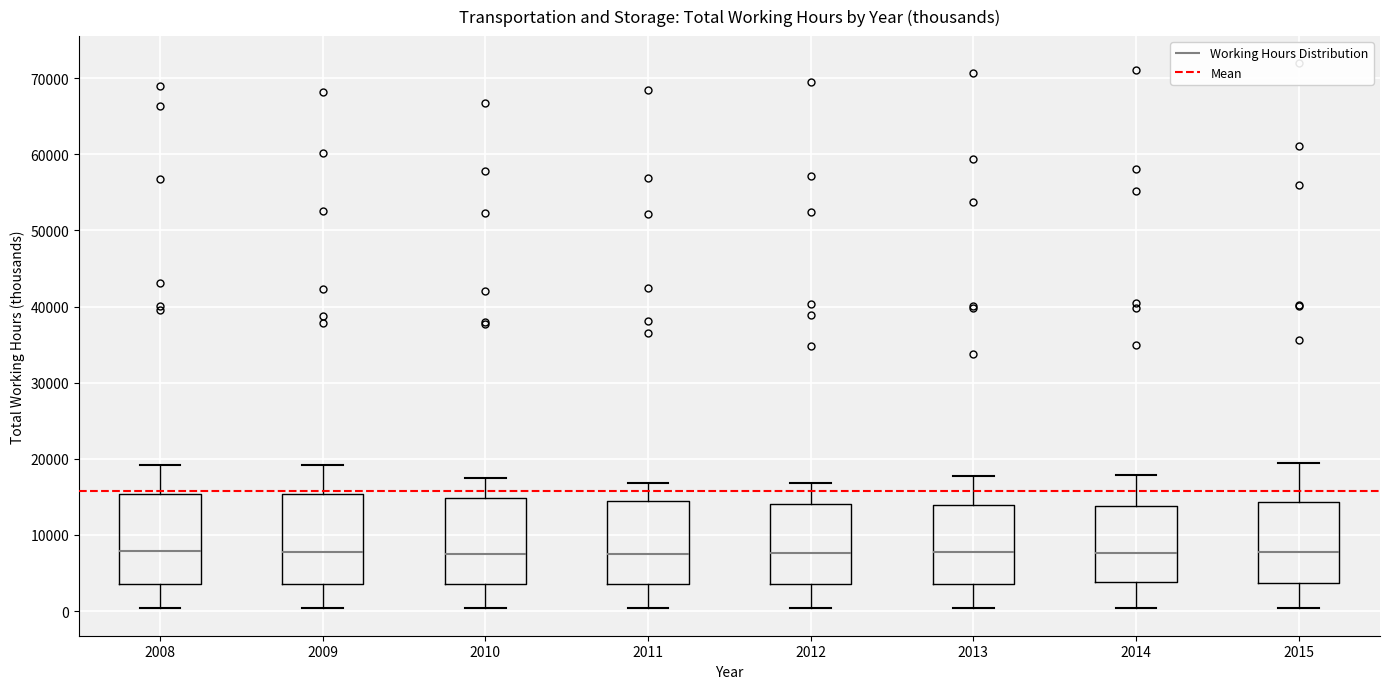

Reading left to right, transcribe this box plot: for each box, give where its median line is, the range the box spans, and where its two whiskers end, as read against the y-axis. The values are not printed on the chart, so give them approximately, as read against the axis.

2008: median 8000, box 4000 to 15000, whiskers 0 to 19000
2009: median 8000, box 4000 to 15000, whiskers 0 to 19000
2010: median 7000, box 3000 to 15000, whiskers 0 to 18000
2011: median 8000, box 4000 to 15000, whiskers 0 to 17000
2012: median 8000, box 4000 to 14000, whiskers 0 to 17000
2013: median 8000, box 4000 to 14000, whiskers 0 to 18000
2014: median 8000, box 4000 to 14000, whiskers 0 to 18000
2015: median 8000, box 4000 to 14000, whiskers 0 to 19000